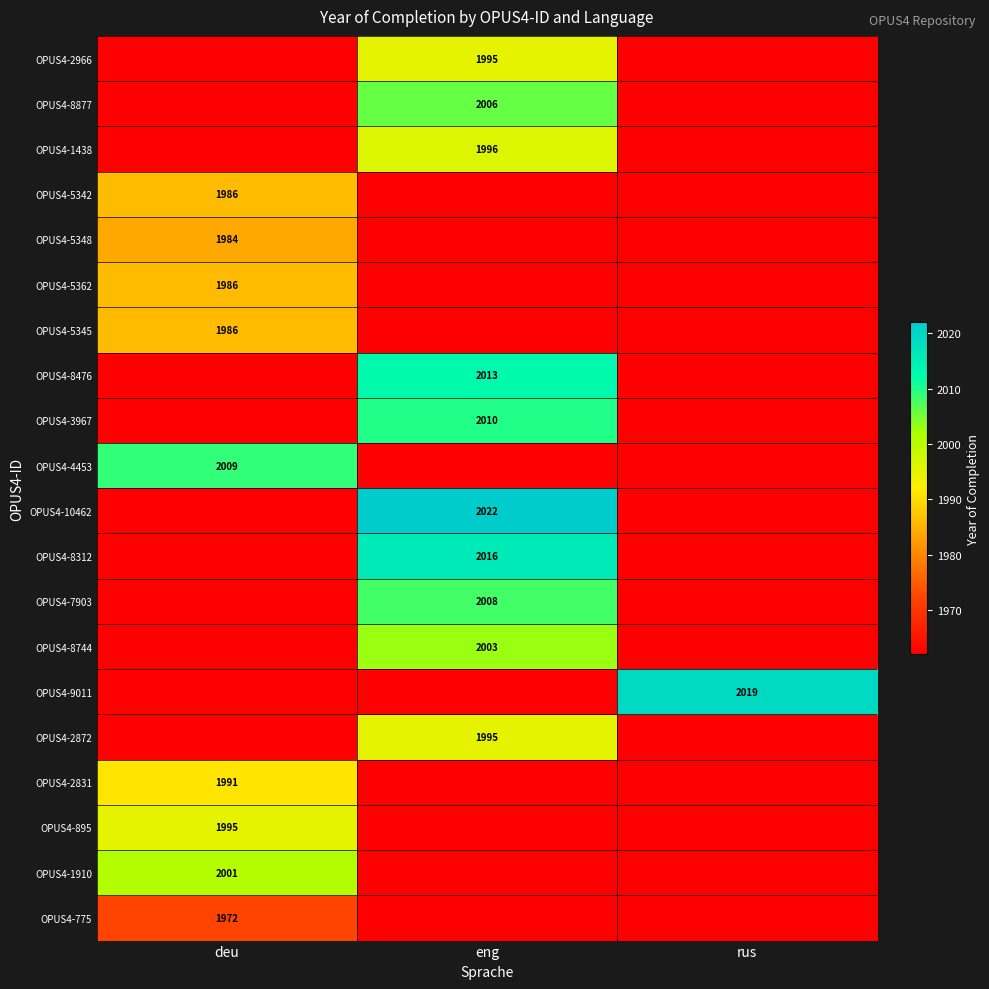

Is it true that OPUS4-4453 equals 718 at deu?

False